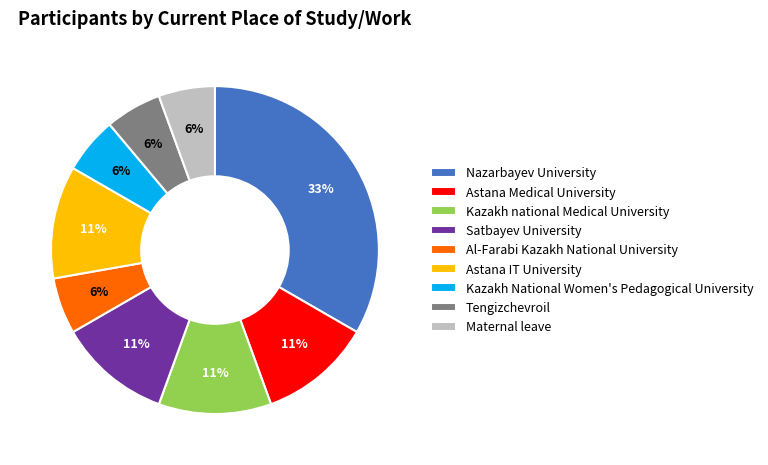

True or false: Maternal leave accounts for 6% of the total.

True